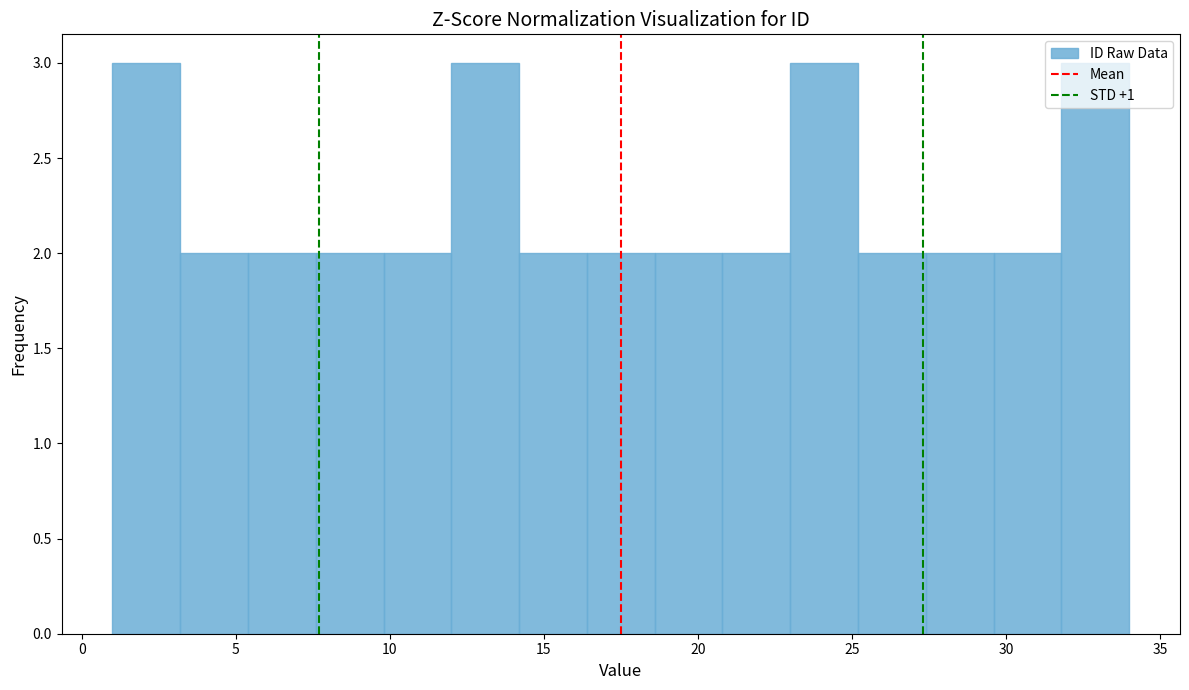

Reading left to right, transcribe this chart: for each bar, give the range it covers on the x-axis and its height. Neither the bar edges nor the heights are printed on the chart, so give them approximately, as read against the axes.

1.0 to 3.2: 3
3.2 to 5.4: 2
5.4 to 7.6: 2
7.6 to 9.8: 2
9.8 to 12.0: 2
12.0 to 14.2: 3
14.2 to 16.4: 2
16.4 to 18.6: 2
18.6 to 20.8: 2
20.8 to 23.0: 2
23.0 to 25.2: 3
25.2 to 27.4: 2
27.4 to 29.6: 2
29.6 to 31.8: 2
31.8 to 34.0: 3